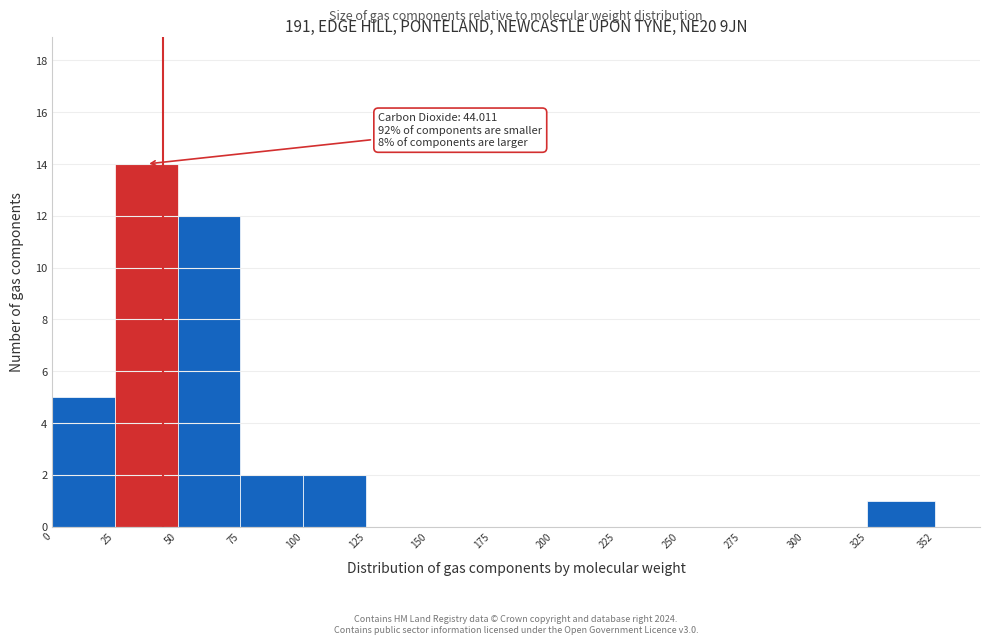

Which range on the x-axis has the tallest bar?

25 to 50